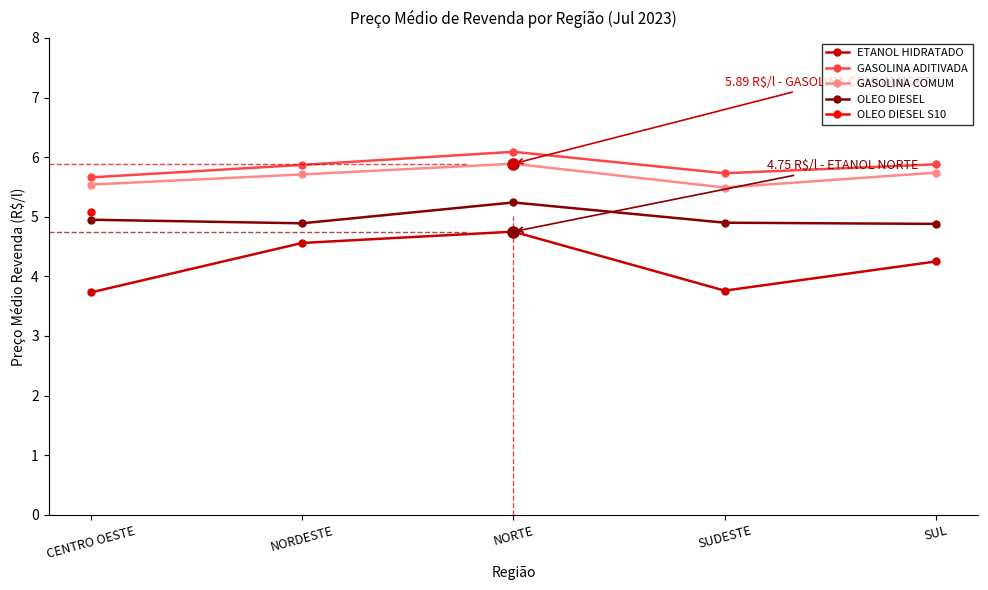

What is the difference between the maximum and second lowest values in the ETANOL HIDRATADO series?

1.0